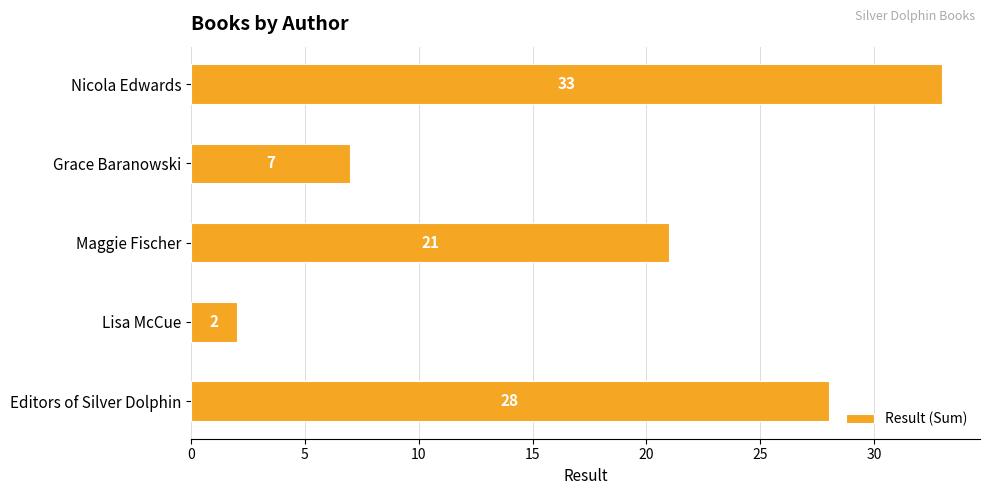

Does the chart contain any negative values?

No